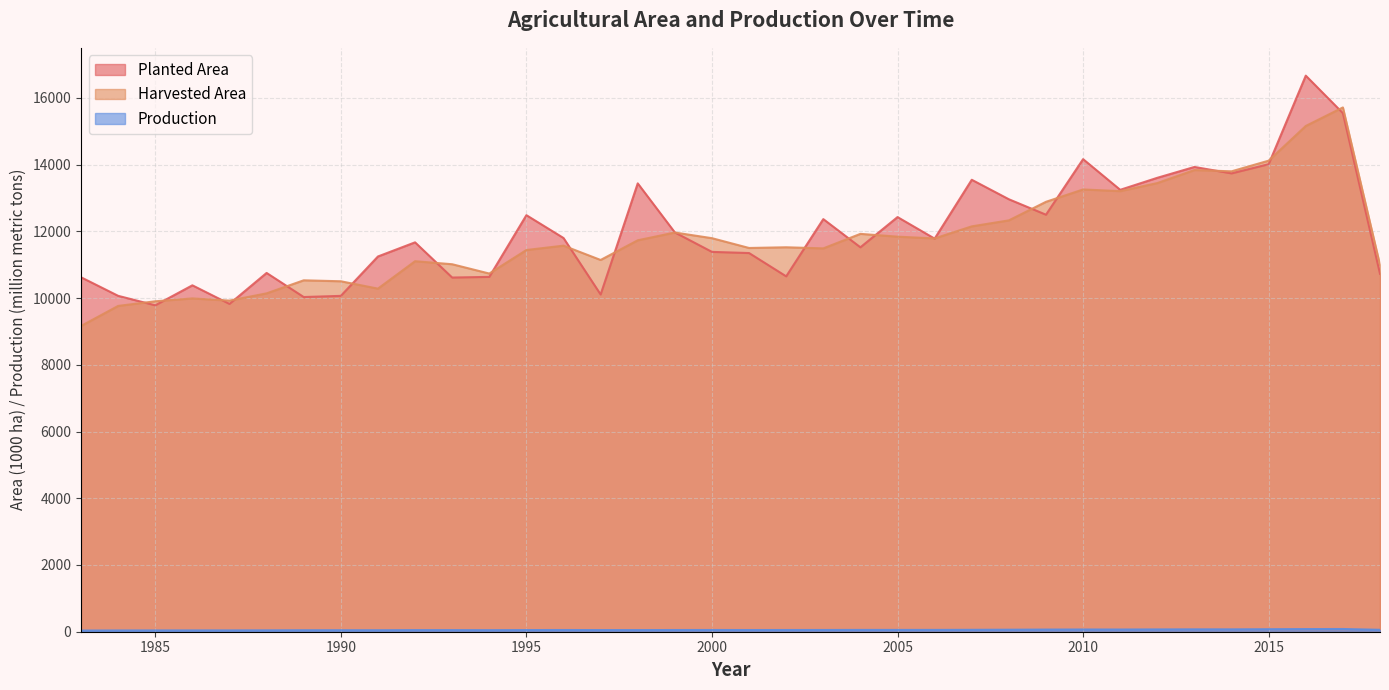

How many data points in Planted Area are above 11780?

17